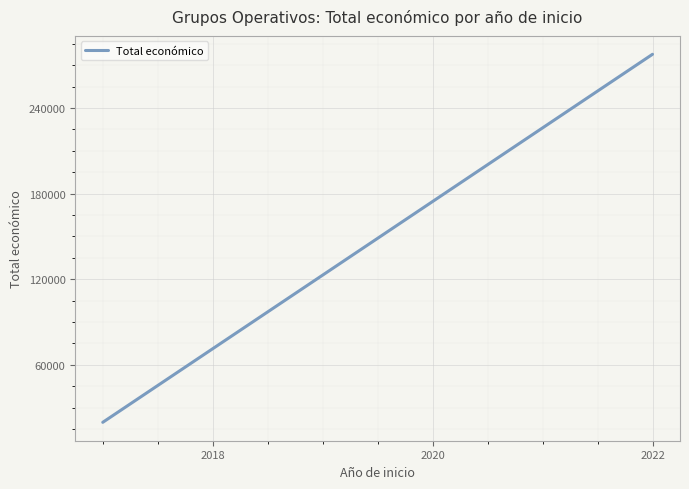

How many lines are shown in the chart?

1